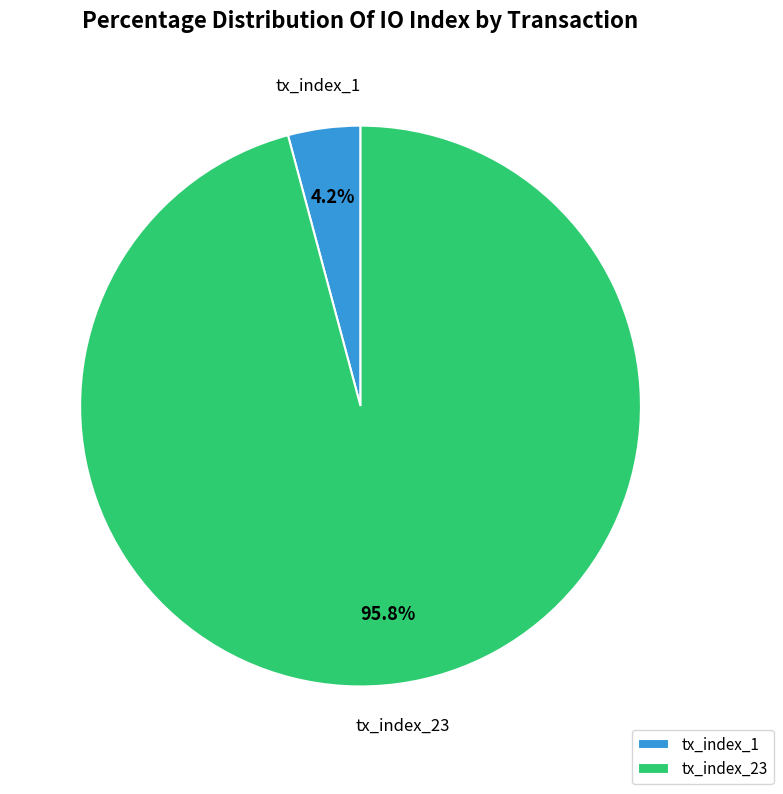

Between tx_index_1 and tx_index_23, which is larger?

tx_index_23